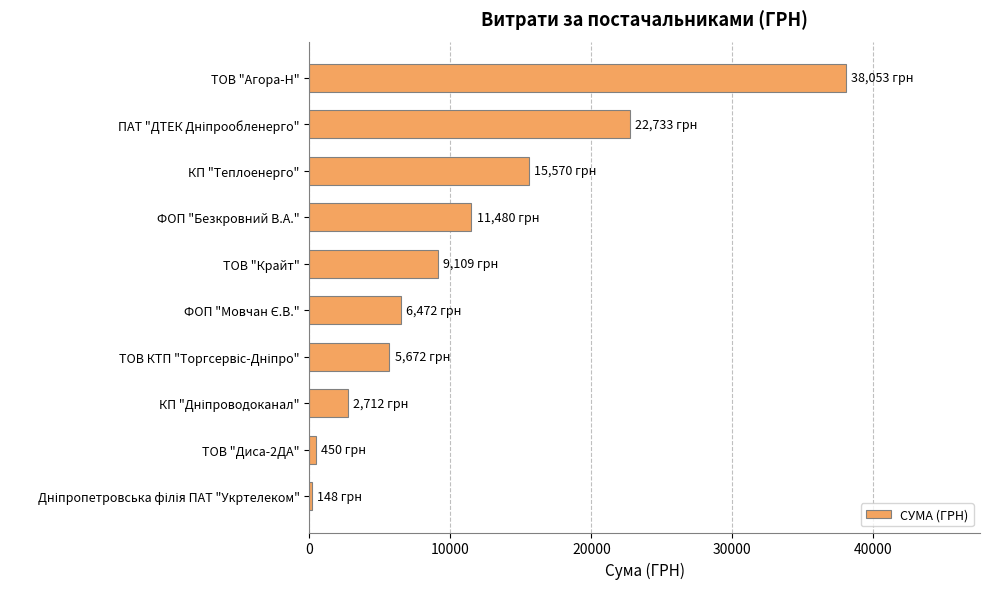

What is the greatest value displayed?

38053.4